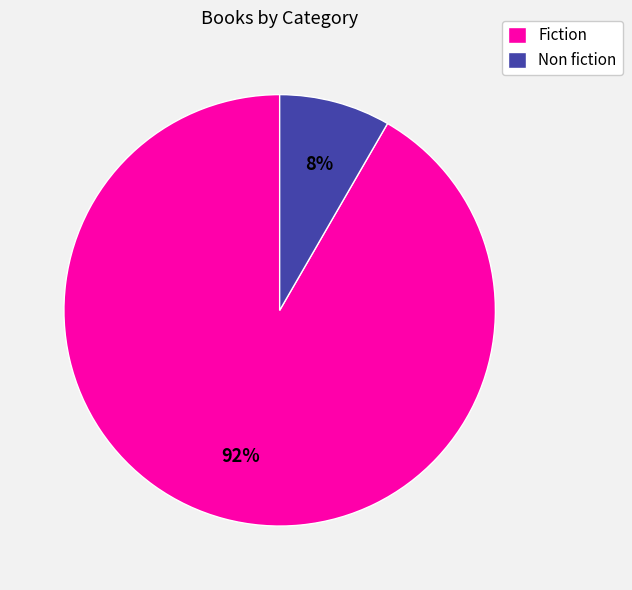

Which has a higher value, Non fiction or Fiction?

Fiction